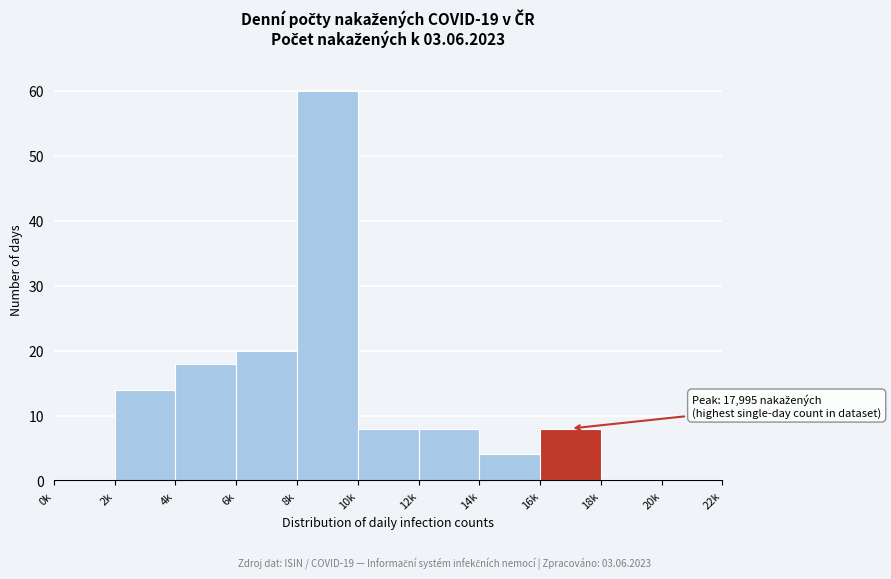

Reading left to right, what are all the values shown in this chart?

0k=0	2k=14	4k=18	6k=20	8k=60	10k=8	12k=8	14k=4	16k=8	18k=0	20k=0